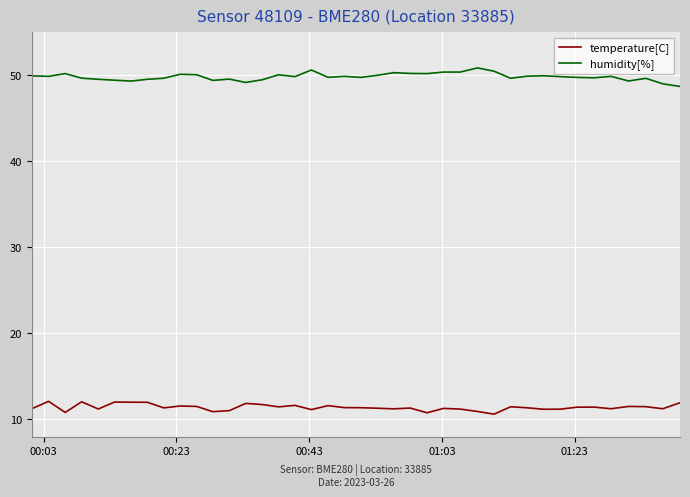

Which series has the largest total across all categories?

humidity[%]